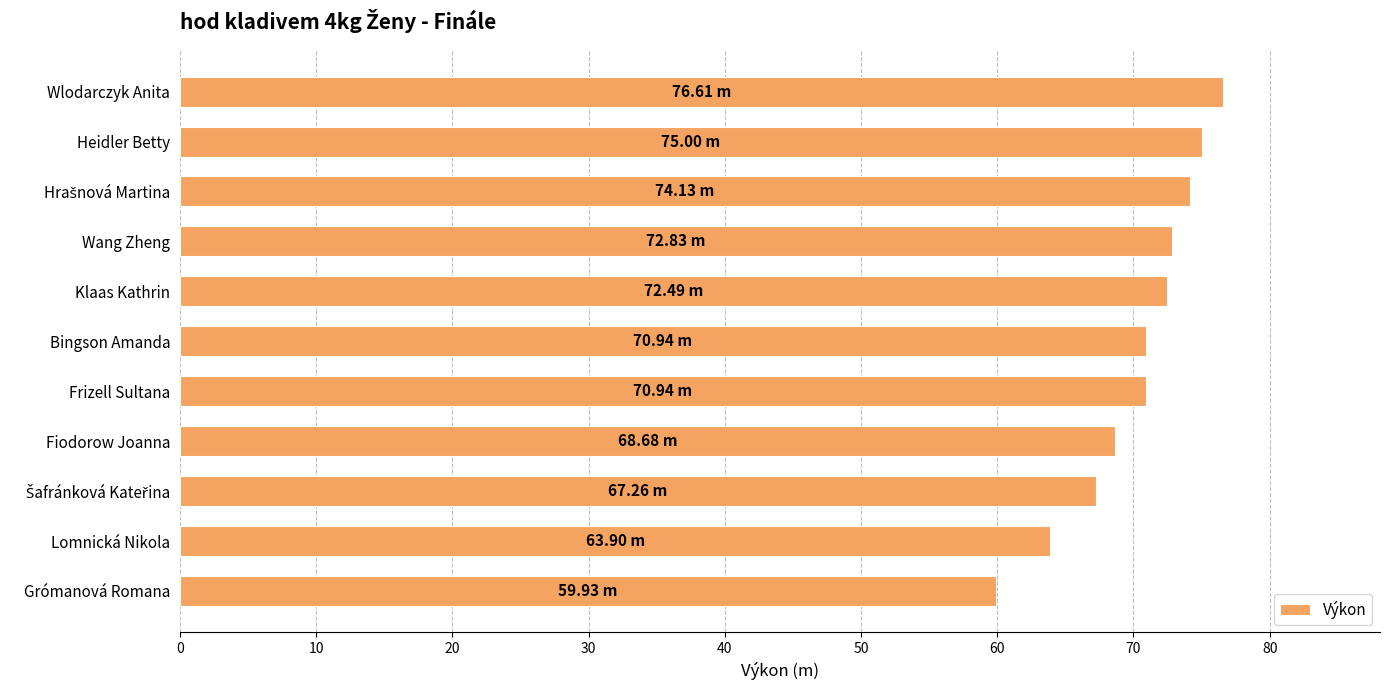

At which category does the chart reach its minimum across all series?

Grómanová Romana